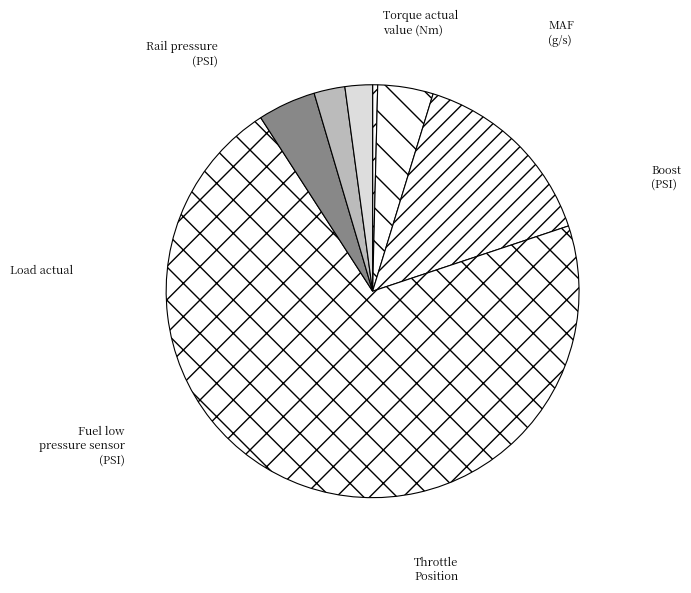

How many slices are in this pie chart?

7